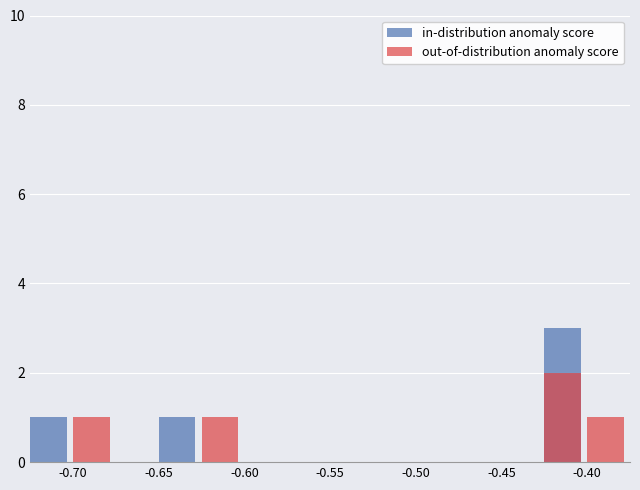

What is the difference between the maximum and minimum values in the in-distribution anomaly score series?

3